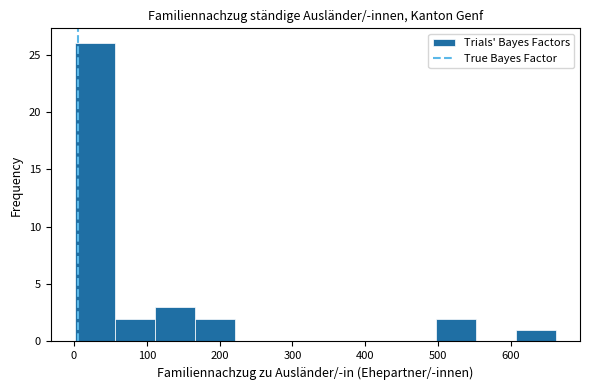

How tall is the bar that spans 500 to 550 on the x-axis? Neither the bar edges nor the heights are printed on the chart, so give them approximately, as read against the axes.

2